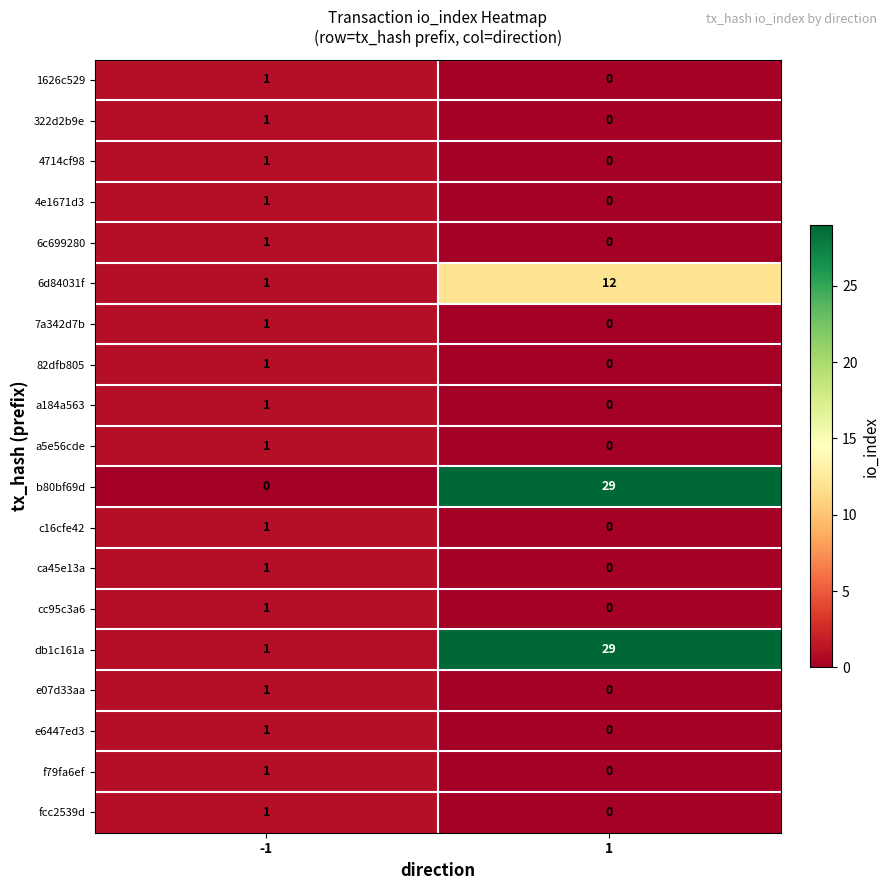

True or false: ca45e13a has a value of 1 at -1.

True